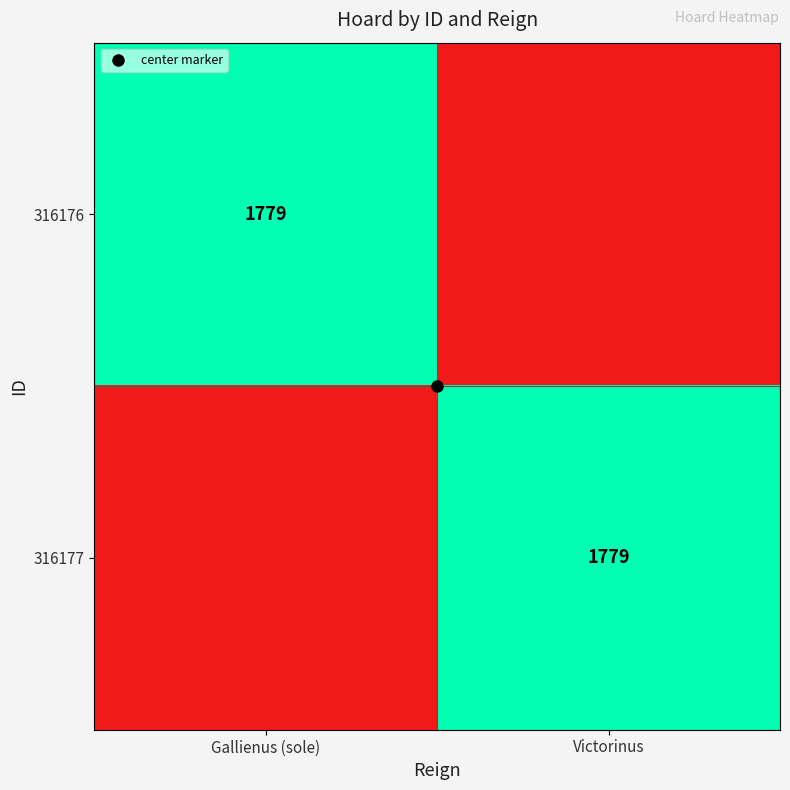

At how many categories does at least one series exceed 1323?

2